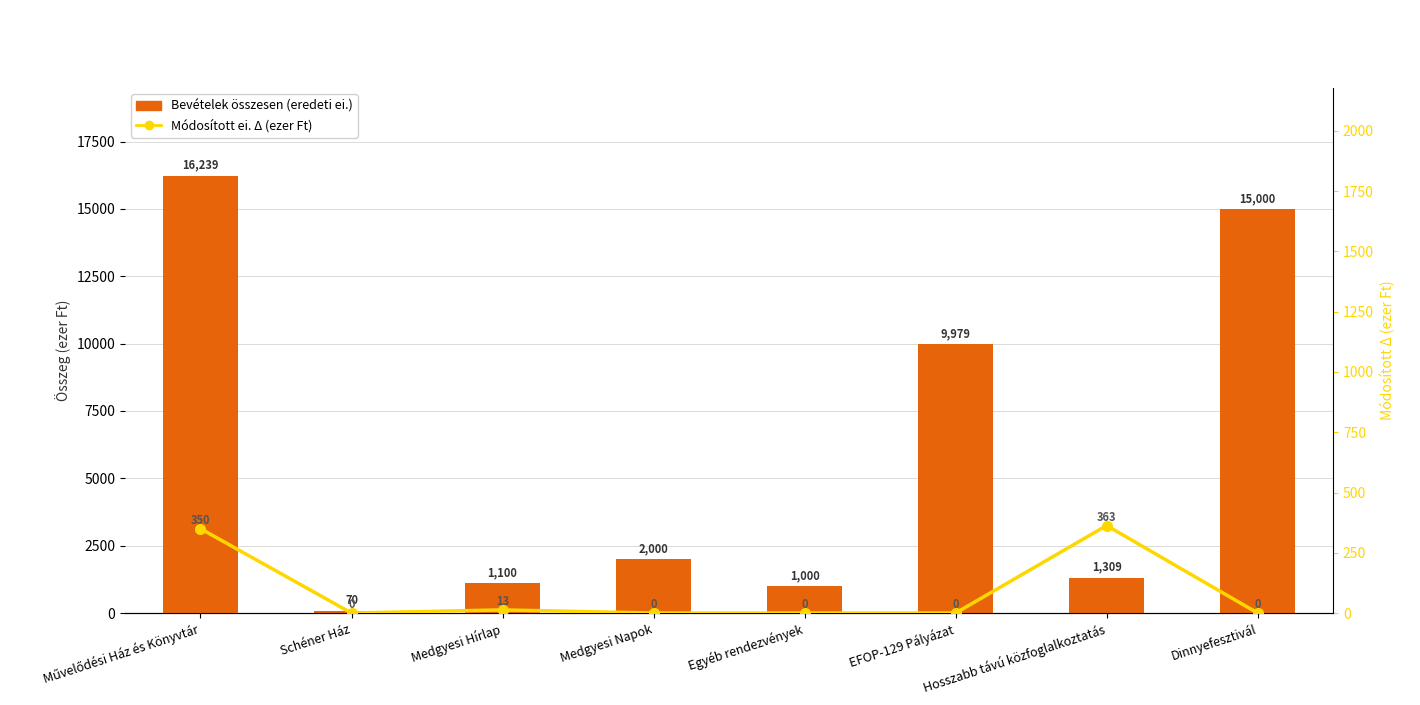

Reading left to right, extract all data points from this chart.

Bevételek összesen (eredeti ei.): Művelődési Ház és Könyvtár=16239.0	Schéner Ház=70.0	Medgyesi Hírlap=1100.0	Medgyesi Napok=2000.0	Egyéb rendezvények=1000.0	EFOP-129 Pályázat=9979.0	Hosszabb távú közfoglalkoztatás=1309.0	Dinnyefesztivál=15000.0
Módosított ei. Δ (ezer Ft): Művelődési Ház és Könyvtár=350.0	Schéner Ház=0.0	Medgyesi Hírlap=13.0	Medgyesi Napok=0.0	Egyéb rendezvények=0.0	EFOP-129 Pályázat=0.0	Hosszabb távú közfoglalkoztatás=363.0	Dinnyefesztivál=0.0